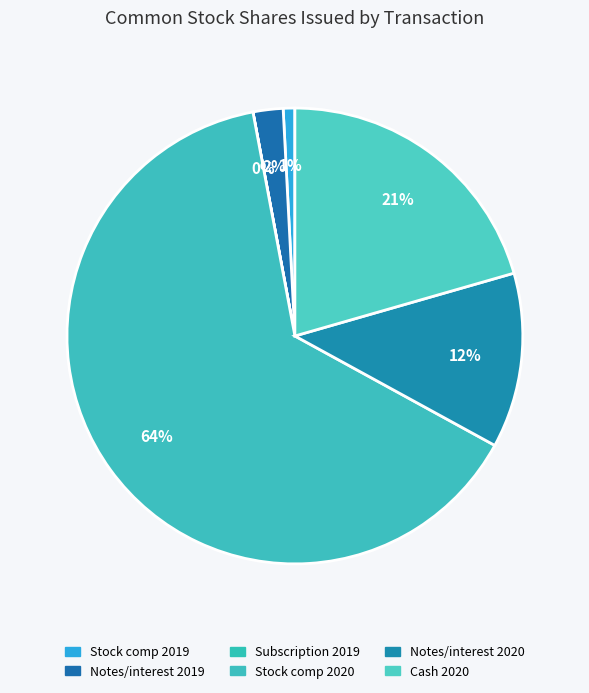

To the nearest percent, what is the average slice percentage?

17%